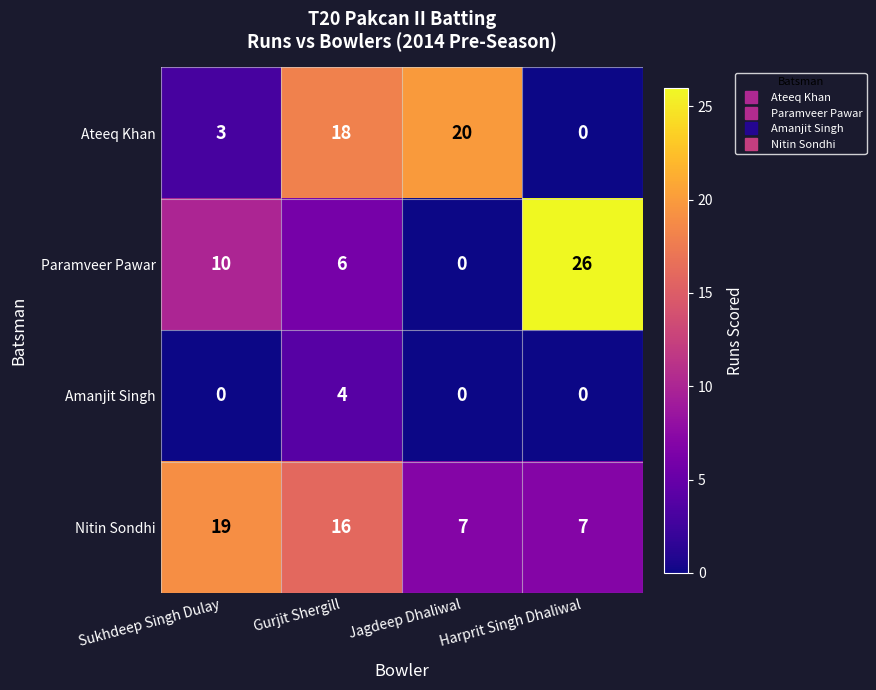

True or false: Ateeq Khan has a value of 6 at Harprit Singh Dhaliwal.

False